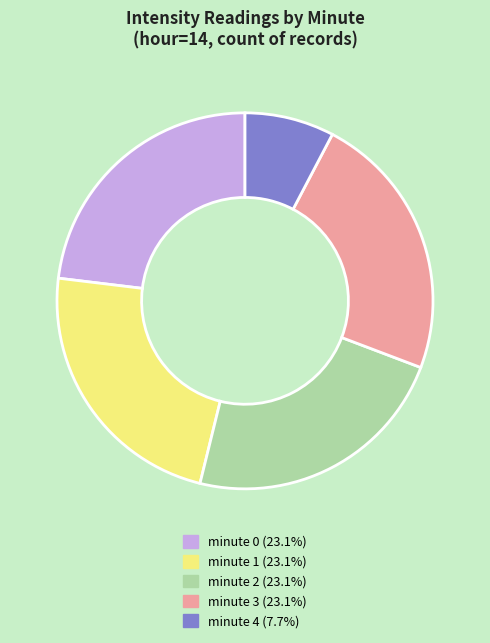

Approximately how many times larger is the value at minute 1 (23.1%) compared to minute 4 (7.7%)?

3.0